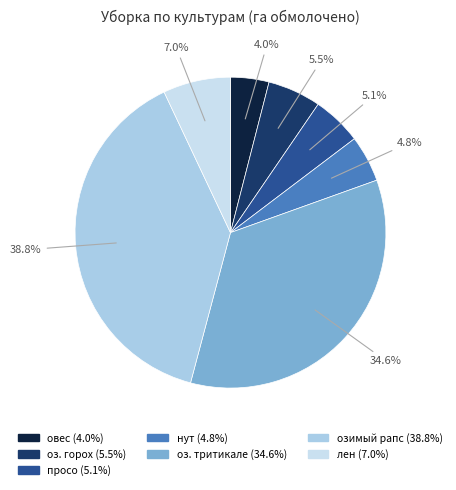

How many segments does this pie chart have?

7